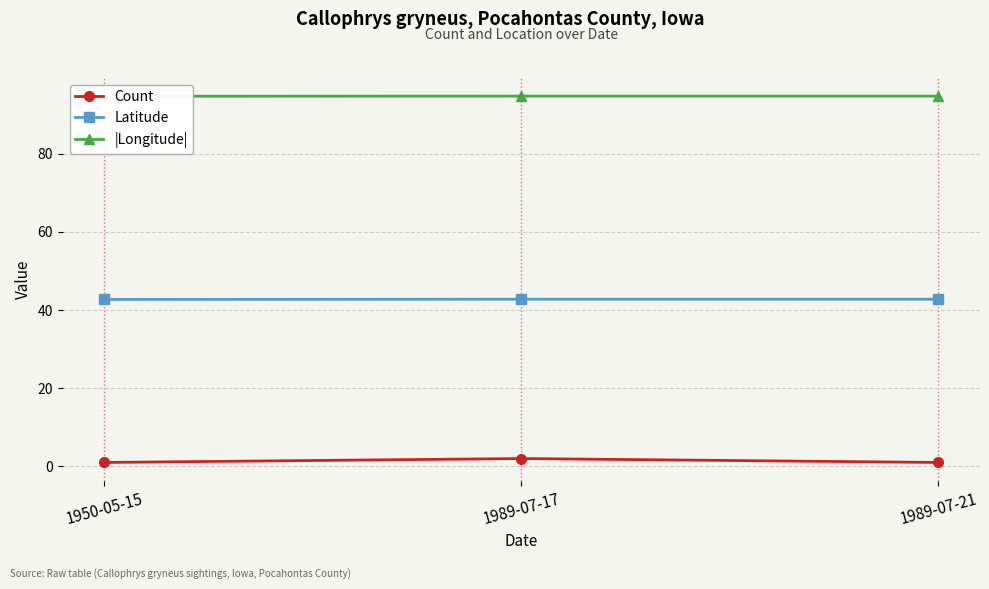

Rank the series by their maximum value, from lowest to highest.

Count, Latitude, |Longitude|